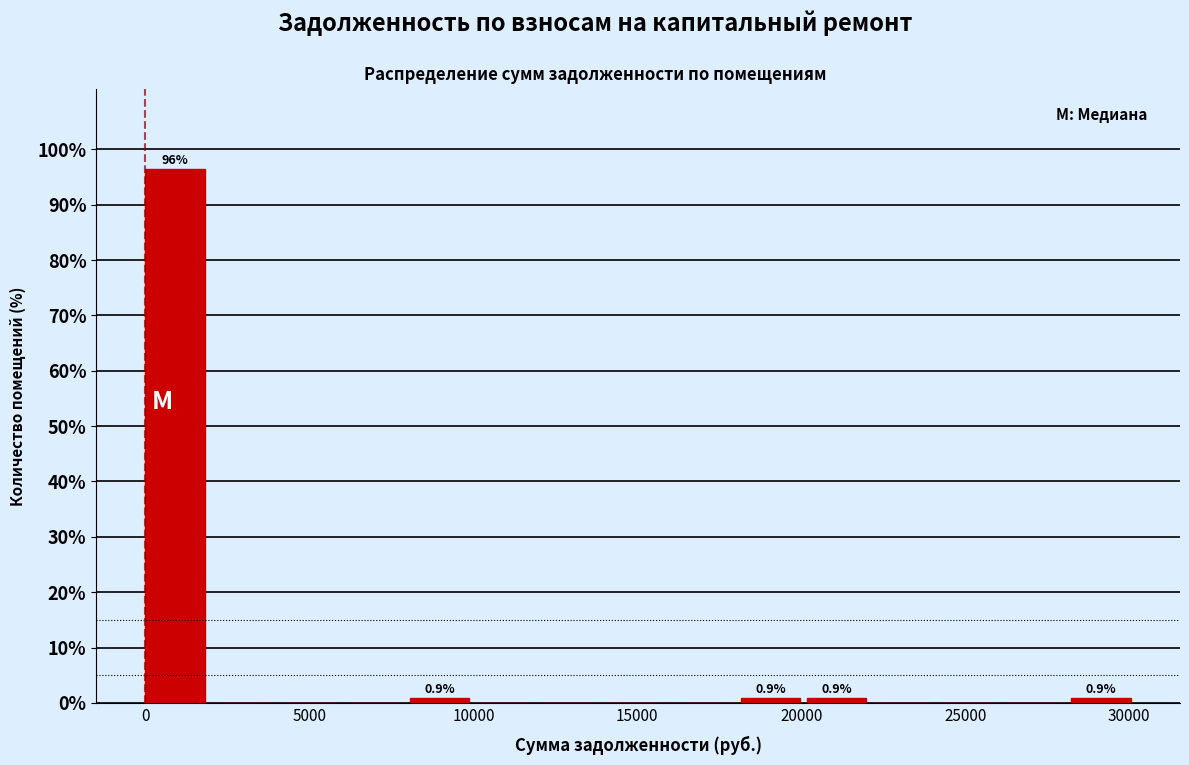

Which range on the x-axis has the tallest bar?

0 to 2000